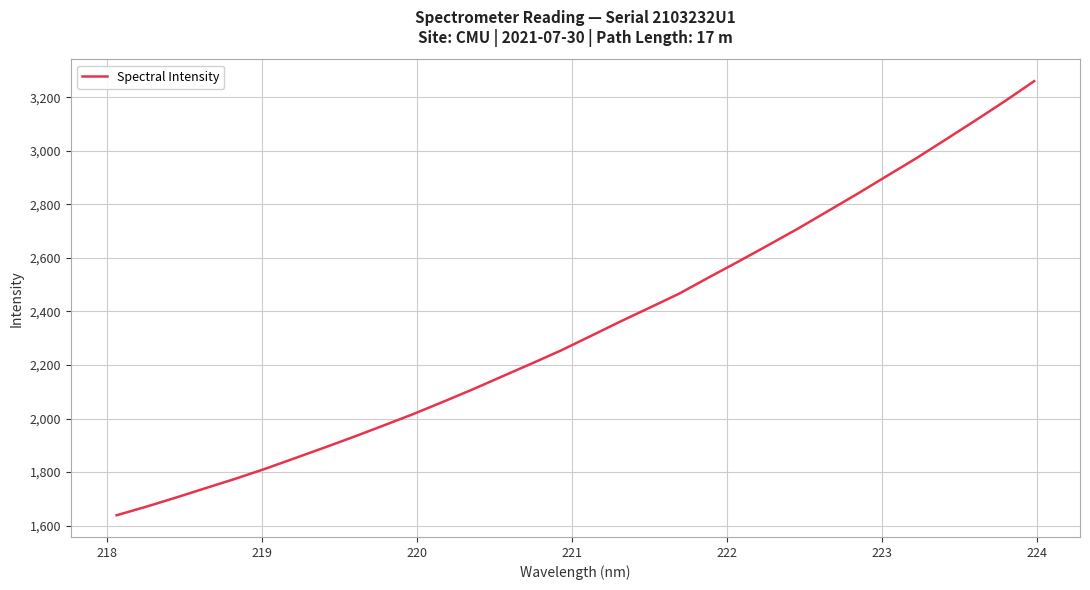

What is the greatest value displayed?

3260.4